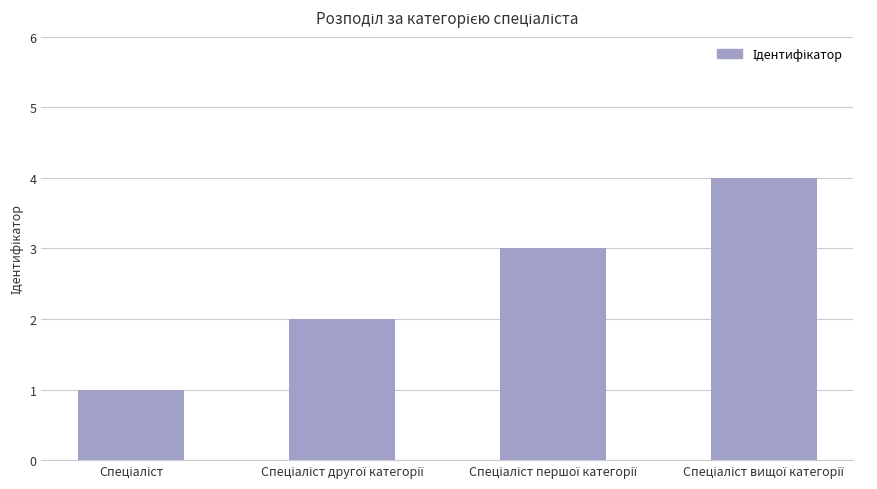

What is the difference between the maximum and minimum values?

3